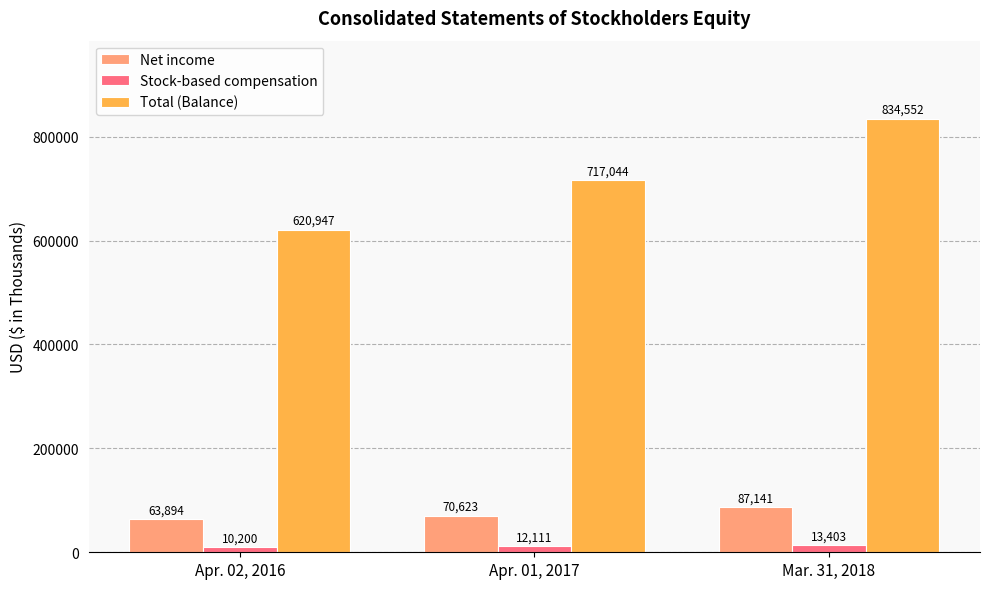

What is the value of the Net income bar at the 2nd from the left?

70623